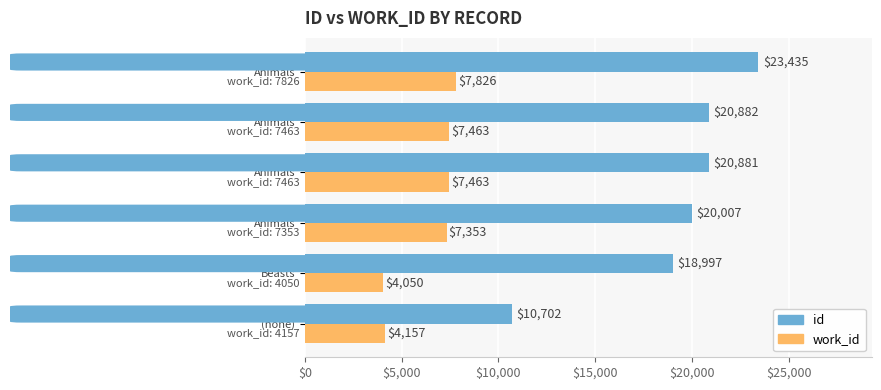

How many series are shown in this chart?

2